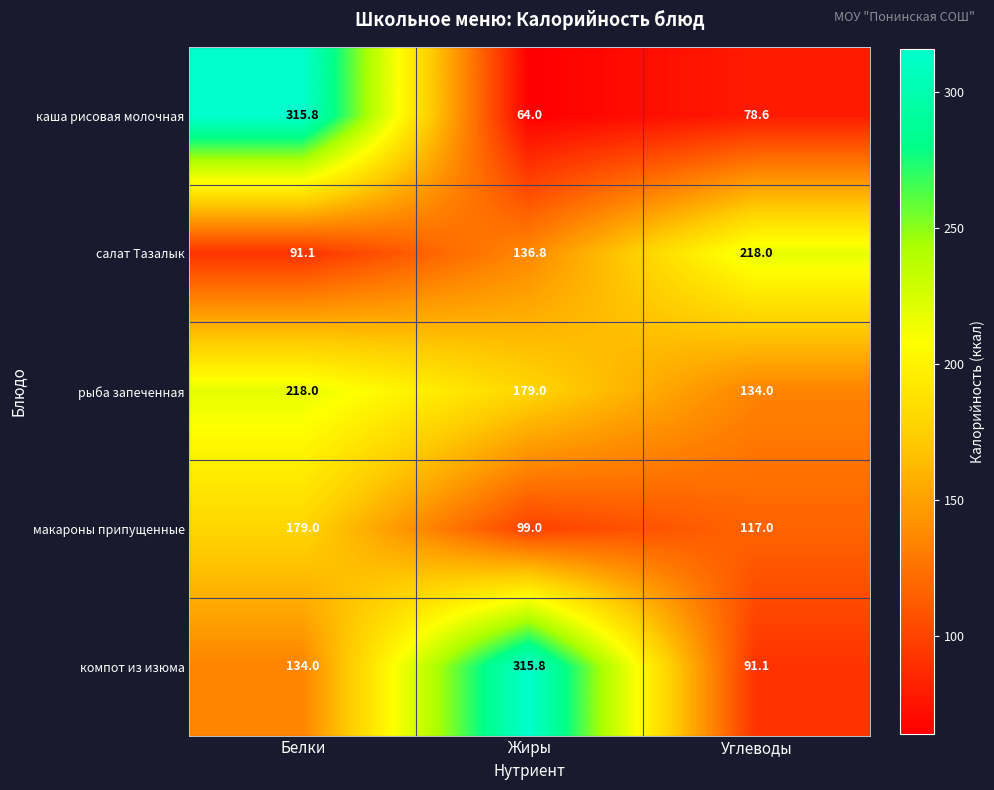

The салат Тазалык series shows 152.5 at Белки. True or false?

False